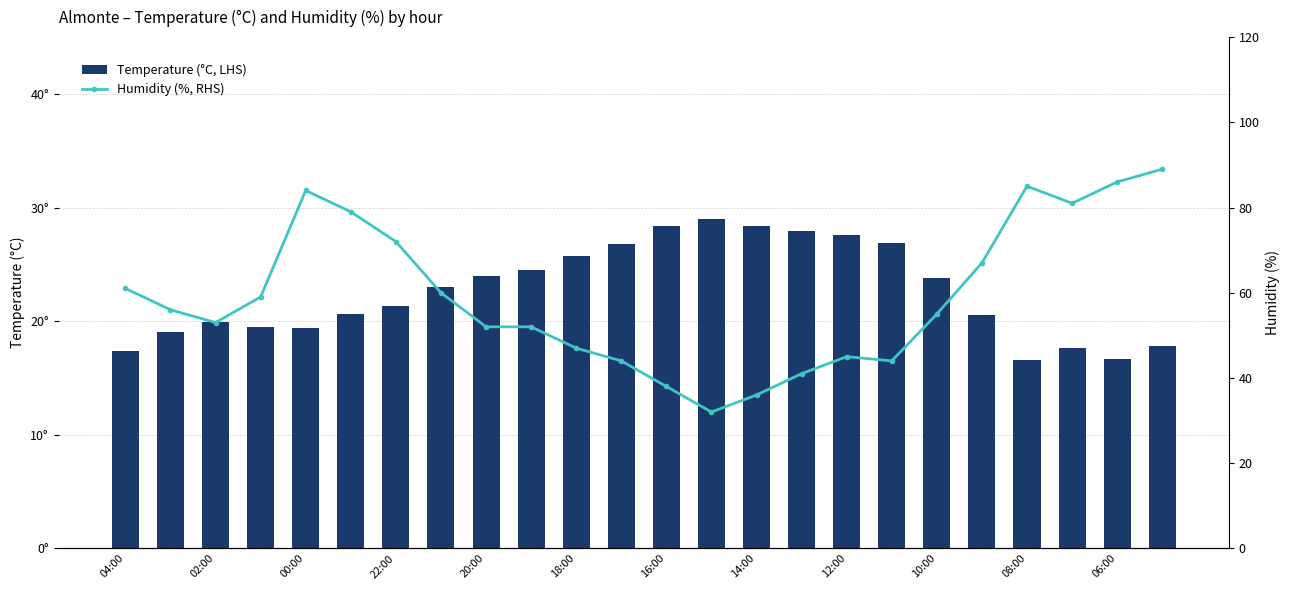

Between 22:00 and 10:00, which series saw the biggest shift?

Humidity (%, RHS)